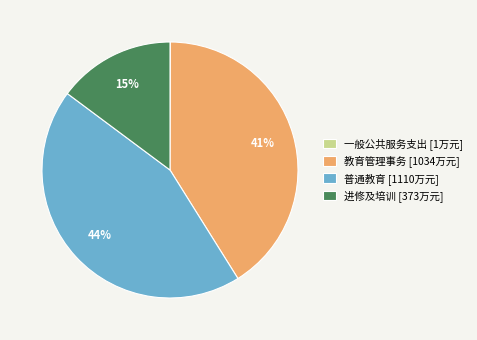

Combined, do 教育管理事务 [1034万元] and 普通教育 [1110万元] account for over 50%?

Yes